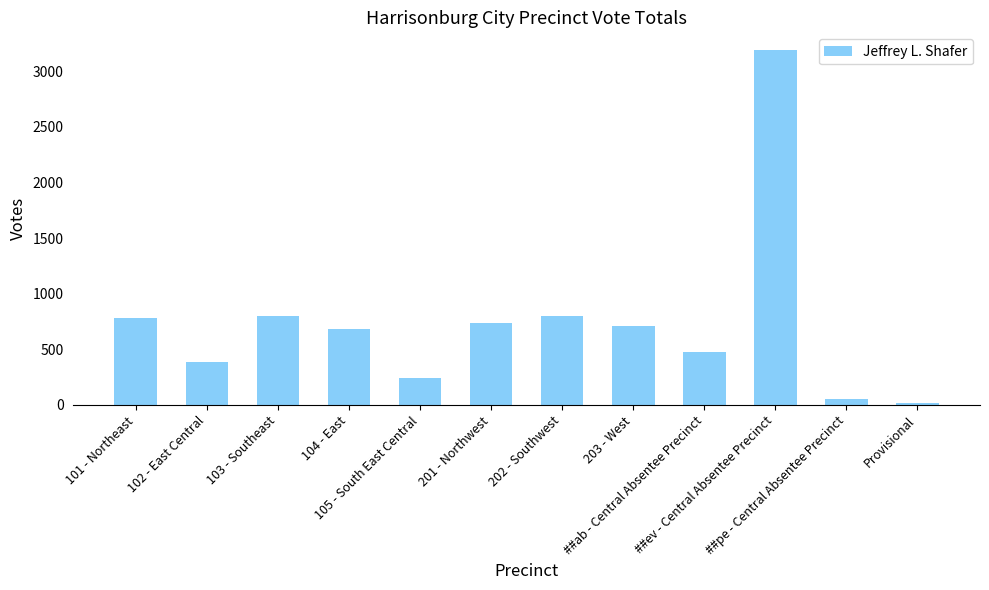

What is the sum of all values?

8872